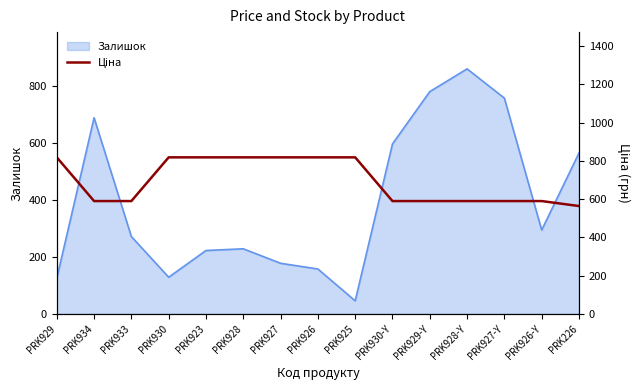

The Залишок series shows 782 at PRK929-Y. True or false?

True